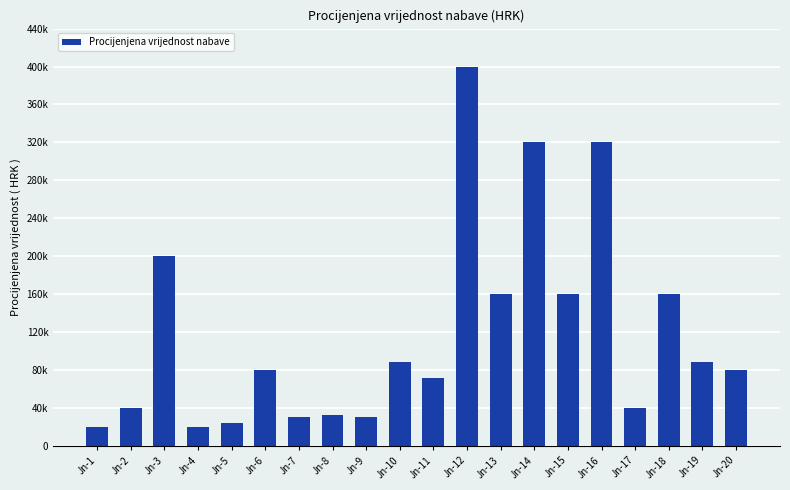

List the labels in order of value, largest first.

Jn-12, Jn-14, Jn-16, Jn-3, Jn-13, Jn-15, Jn-18, Jn-10, Jn-19, Jn-6, Jn-20, Jn-11, Jn-2, Jn-17, Jn-8, Jn-7, Jn-9, Jn-5, Jn-1, Jn-4